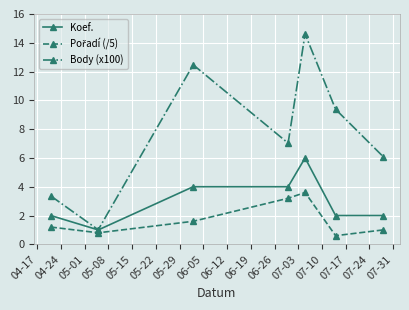

What is the value of the Koef. point at the 6th from the left?

2.0